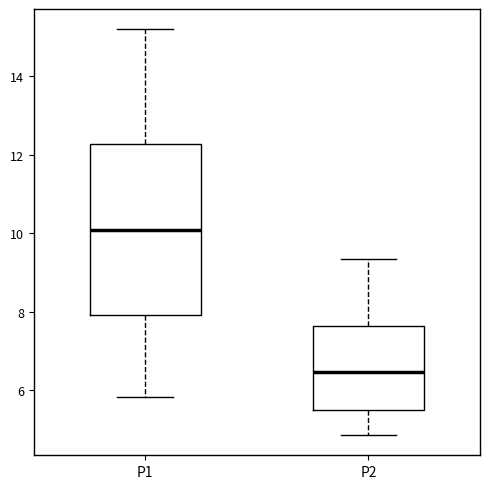

Reading left to right, read every box against the y-axis: the position of its median line, the range the box covers, and the ends of its whiskers. The values are not printed on the chart, so give them approximately, as read against the axis.

P1: median 10.0, box 8.0 to 12.2, whiskers 5.8 to 15.2
P2: median 6.4, box 5.6 to 7.6, whiskers 4.8 to 9.4